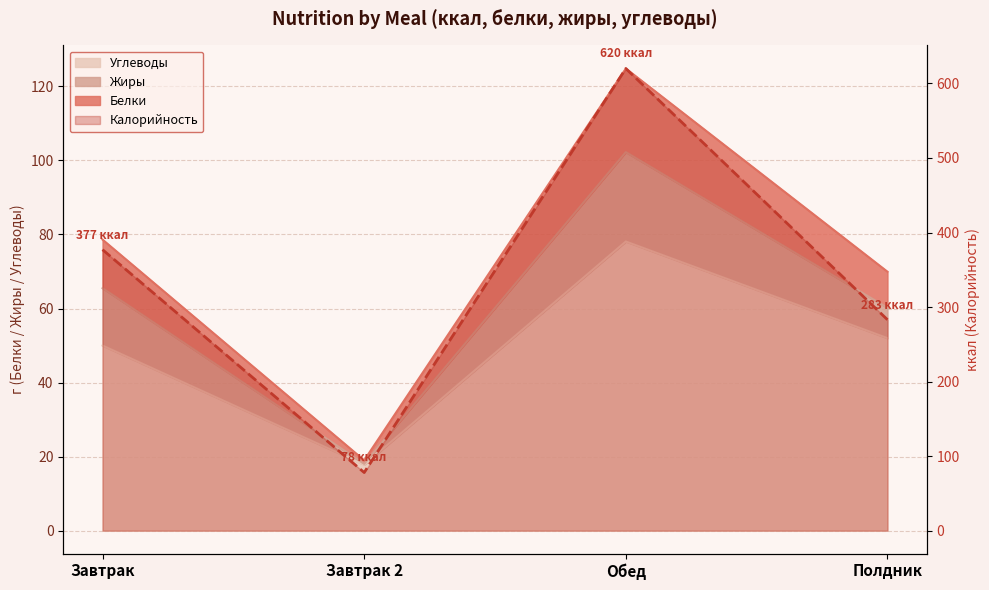

What is the value of the Углеводы point at the 3rd from the left?

78.1